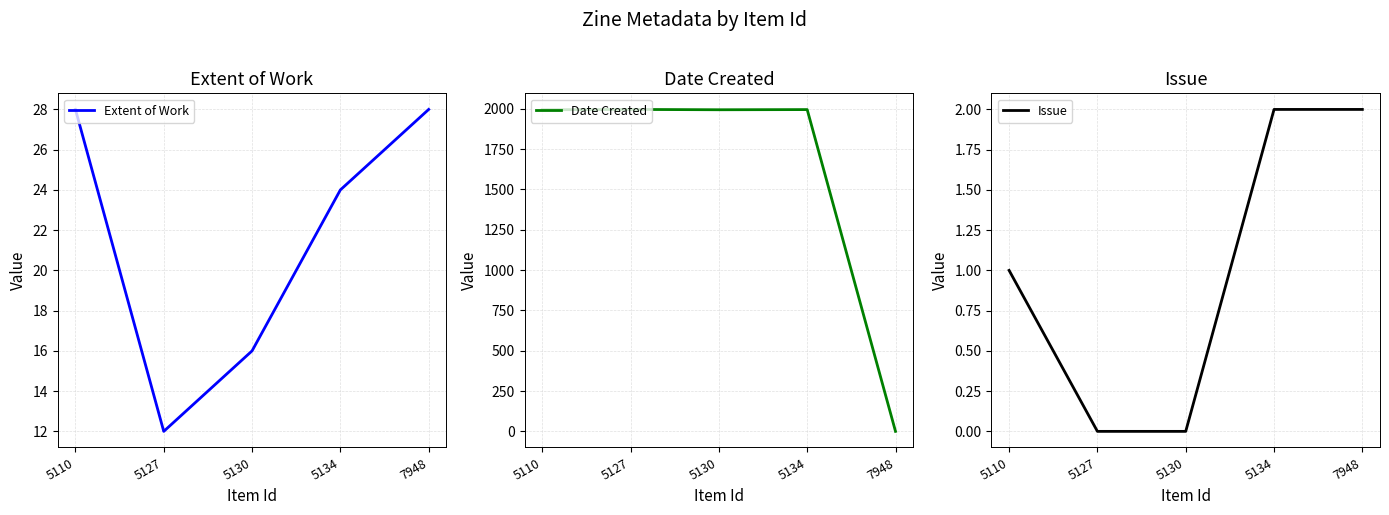

How many Issue values are between 0 and 2?

5